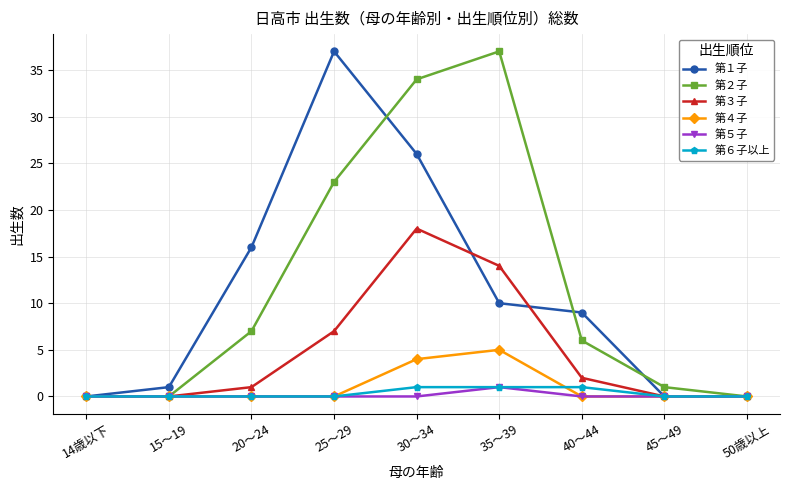

Is it true that 第１子 equals 26 at 30～34?

True